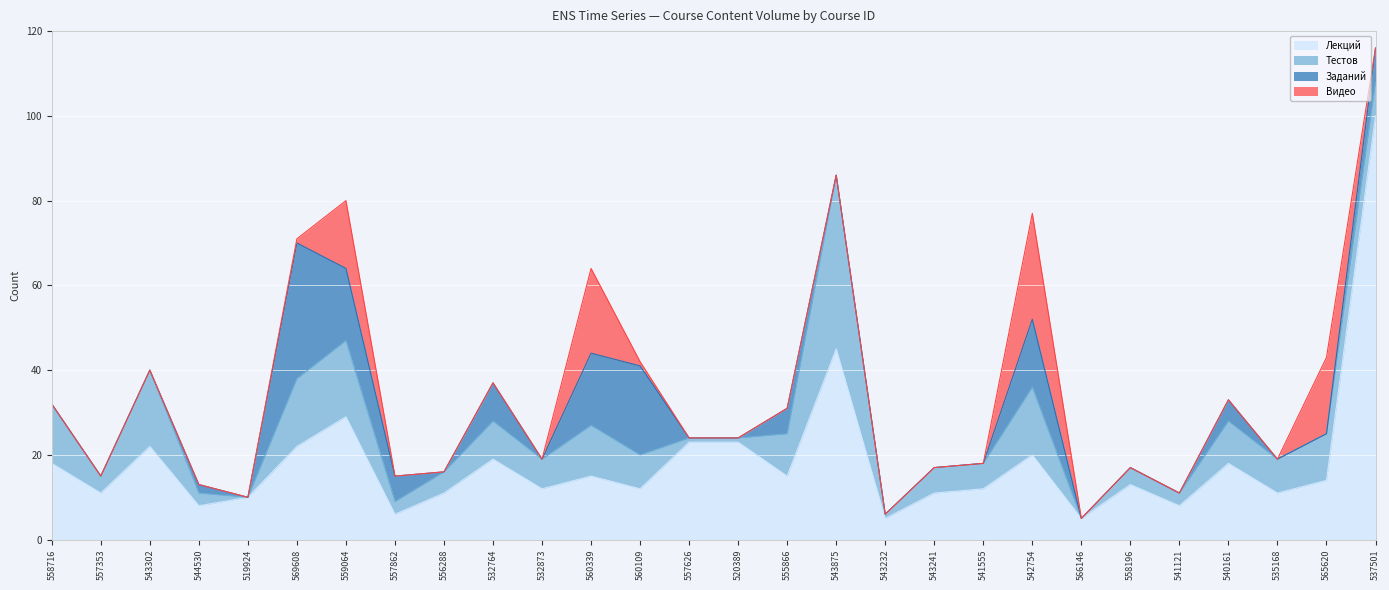

The Заданий series shows -11 at 557353. True or false?

False